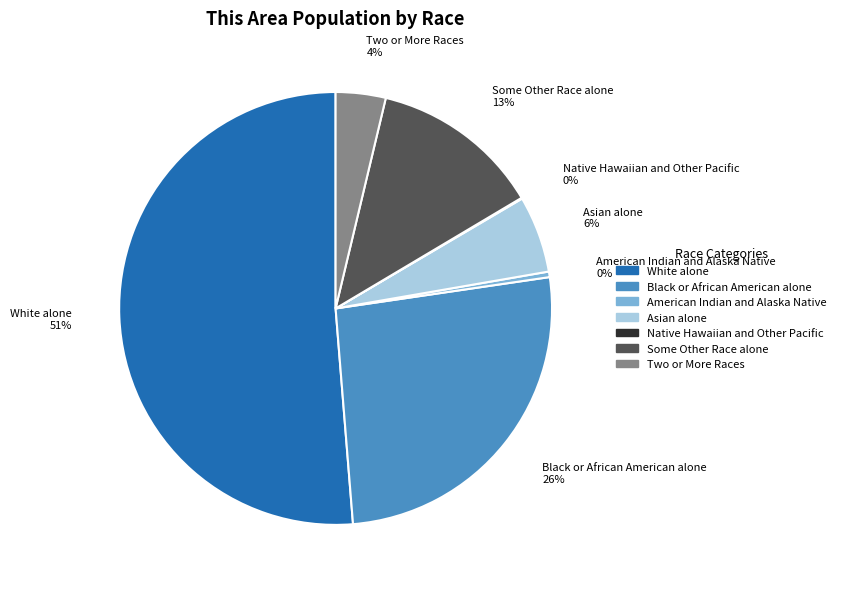

To the nearest percent, what is the combined percentage of Black or African American alone and Two or More Races?

30%